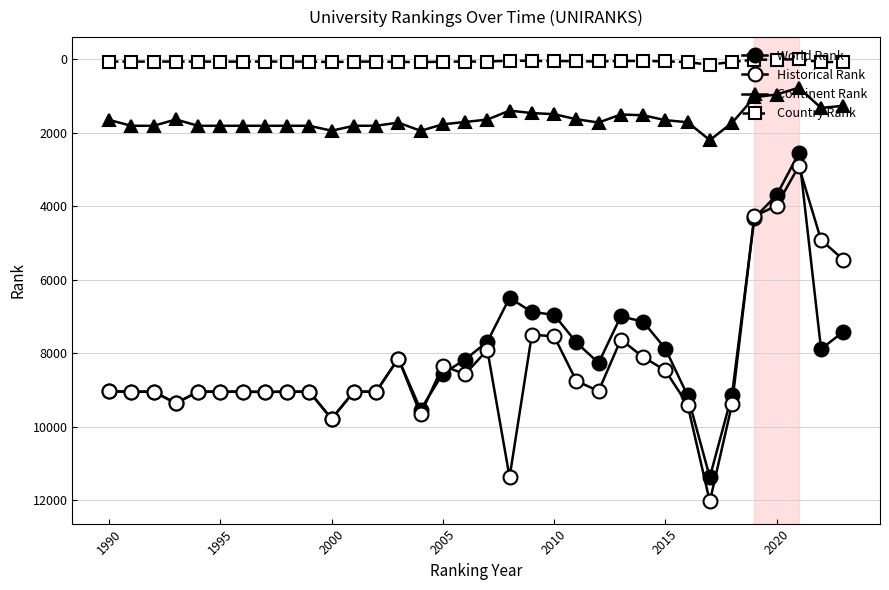

Rank the series by their maximum value, from lowest to highest.

Country Rank, Continent Rank, World Rank, Historical Rank